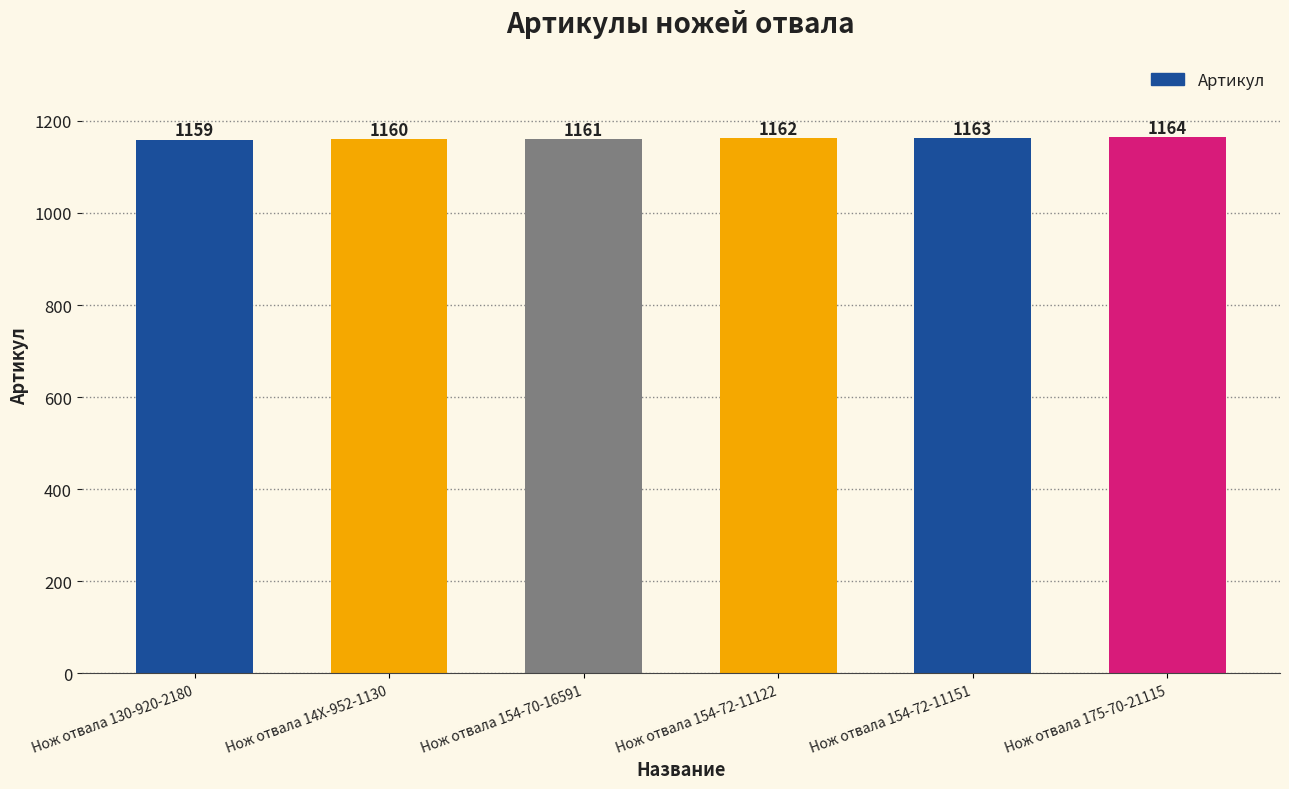

What is the value of the 6th bar from the left?

1164